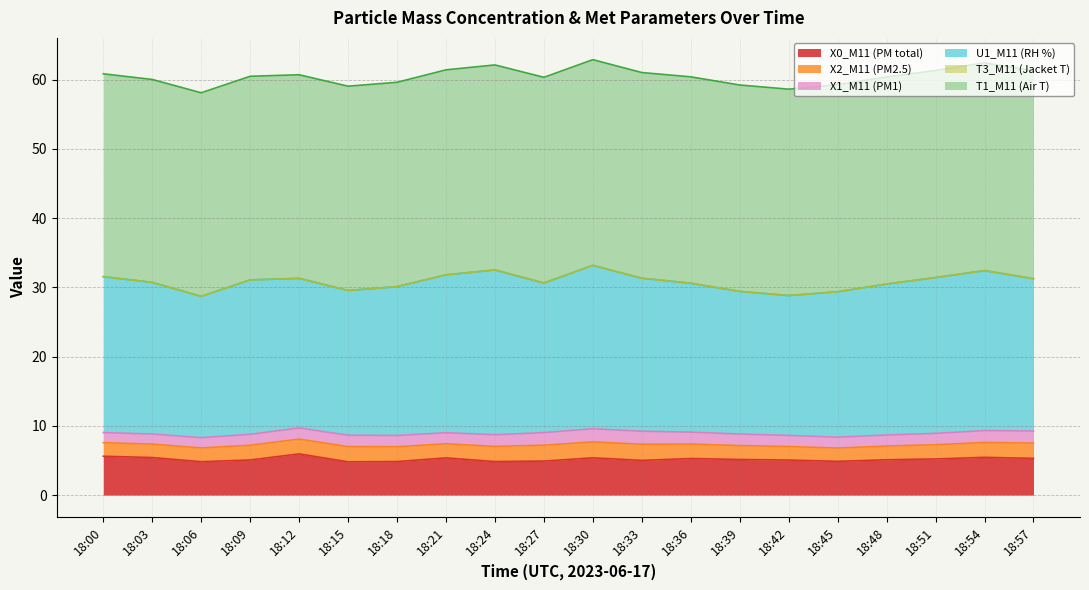

The value of X1_M11 (PM1) at 18:42 is 0.8. True or false?

False